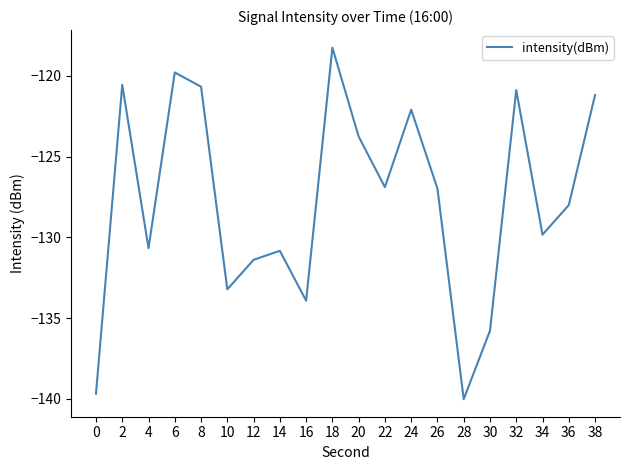

What is the minimum value shown in the chart?

-140.0